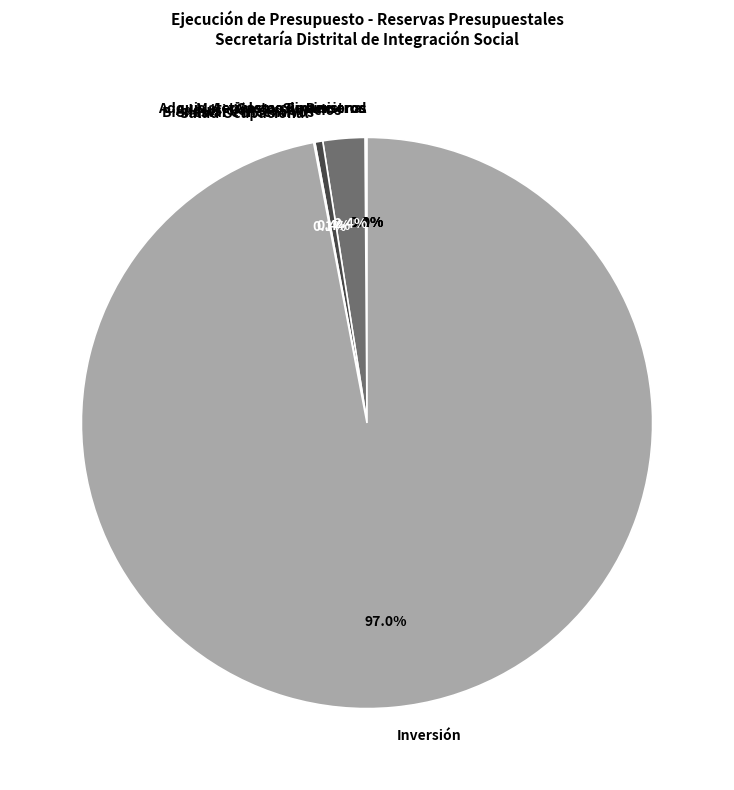

To the nearest percent, what is the difference between the largest and smallest slice percentages?

97%